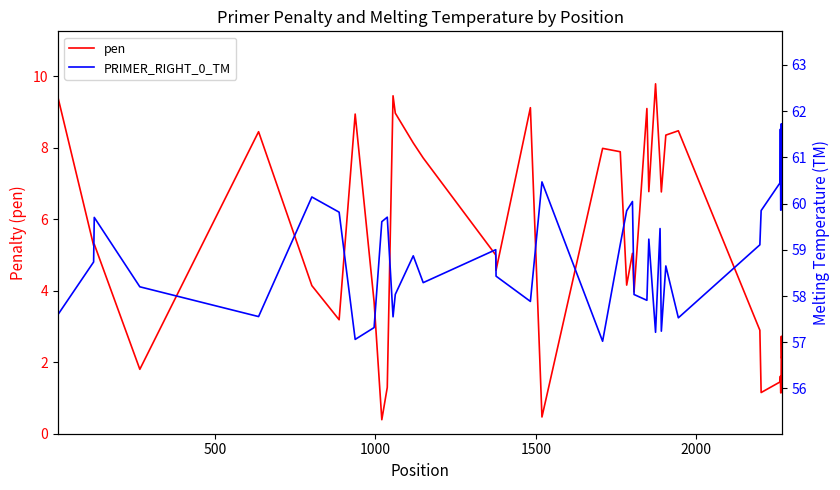

Count the number of data series in this chart.

2